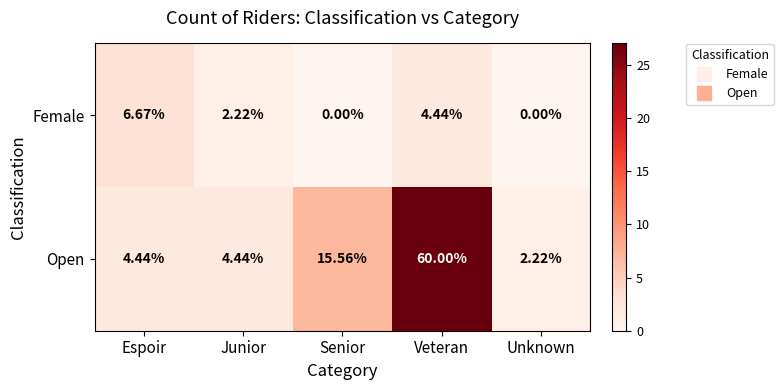

What is the total value across all series at Senior?

15.6